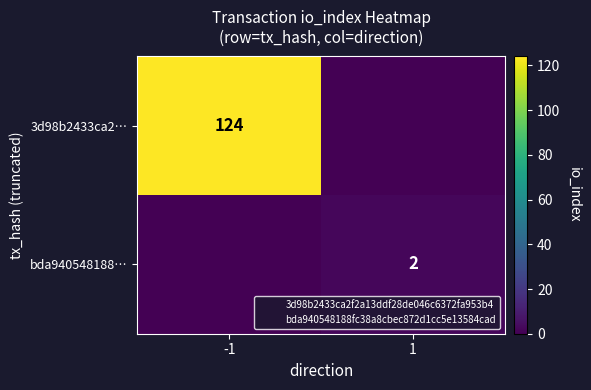

True or false: 3d98b2433ca2… has a value of 124 at -1.

True